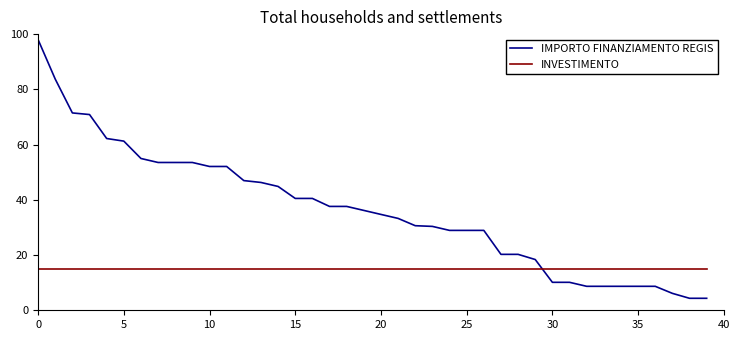

What is the difference between the second highest and minimum values in the IMPORTO FINANZIAMENTO REGIS series?

79.4